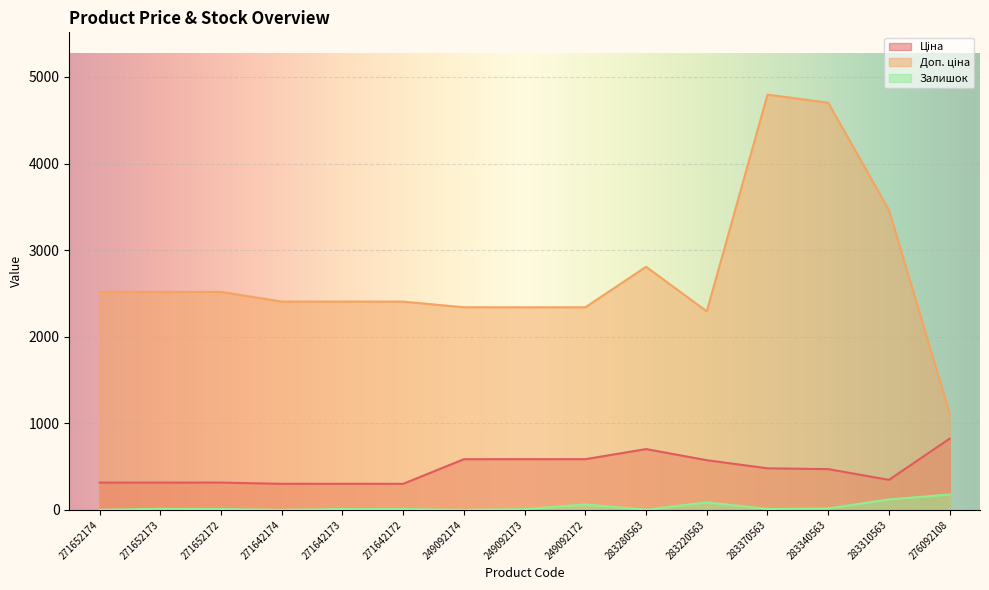

True or false: Доп. ціна has more than 1 points higher than both neighbors.

True